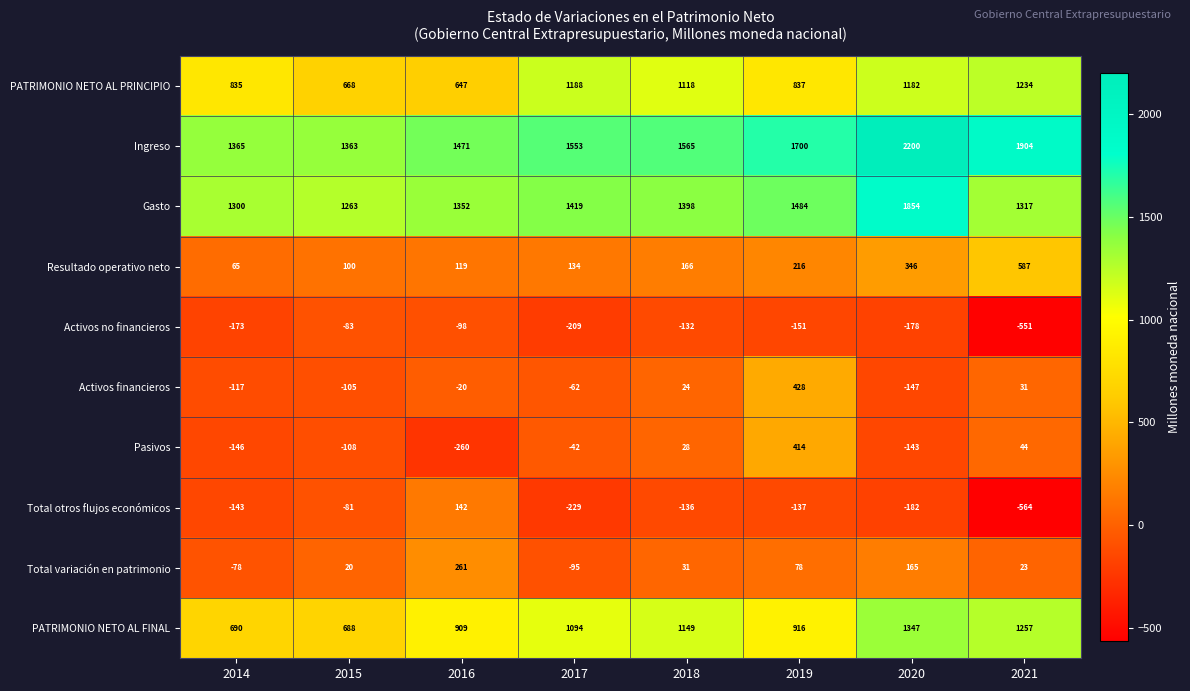

At which category does the chart reach its minimum across all series?

2021